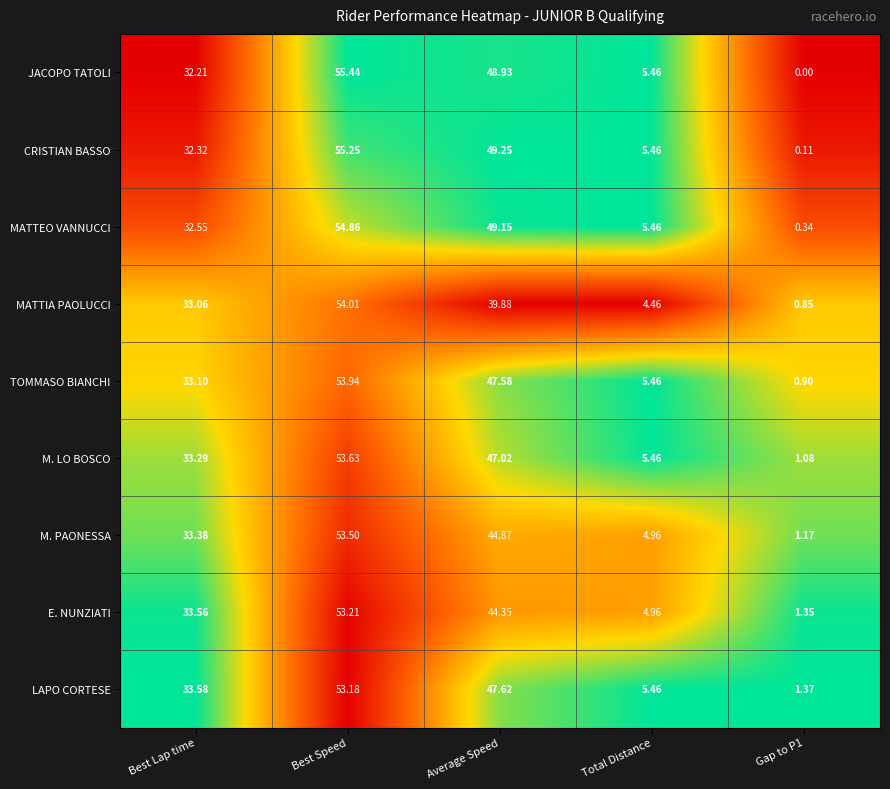

Which label corresponds to the largest value in the chart?

Best Speed